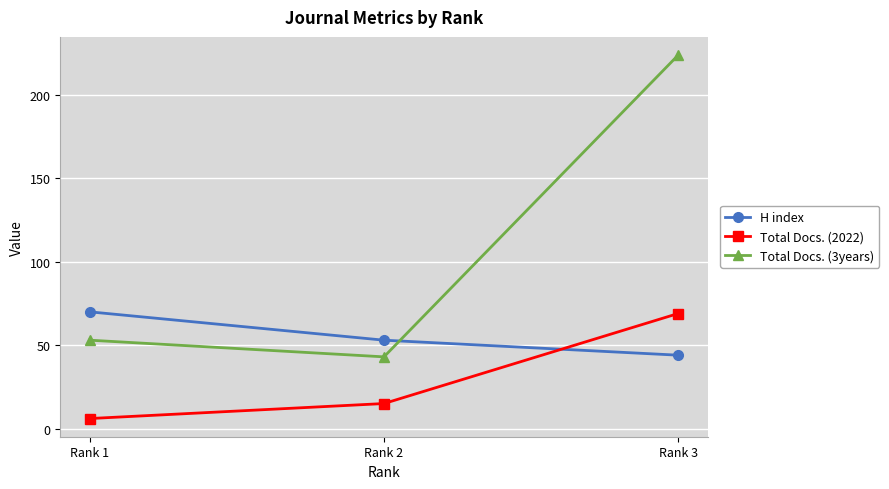

At how many categories does at least one series exceed 11?

3